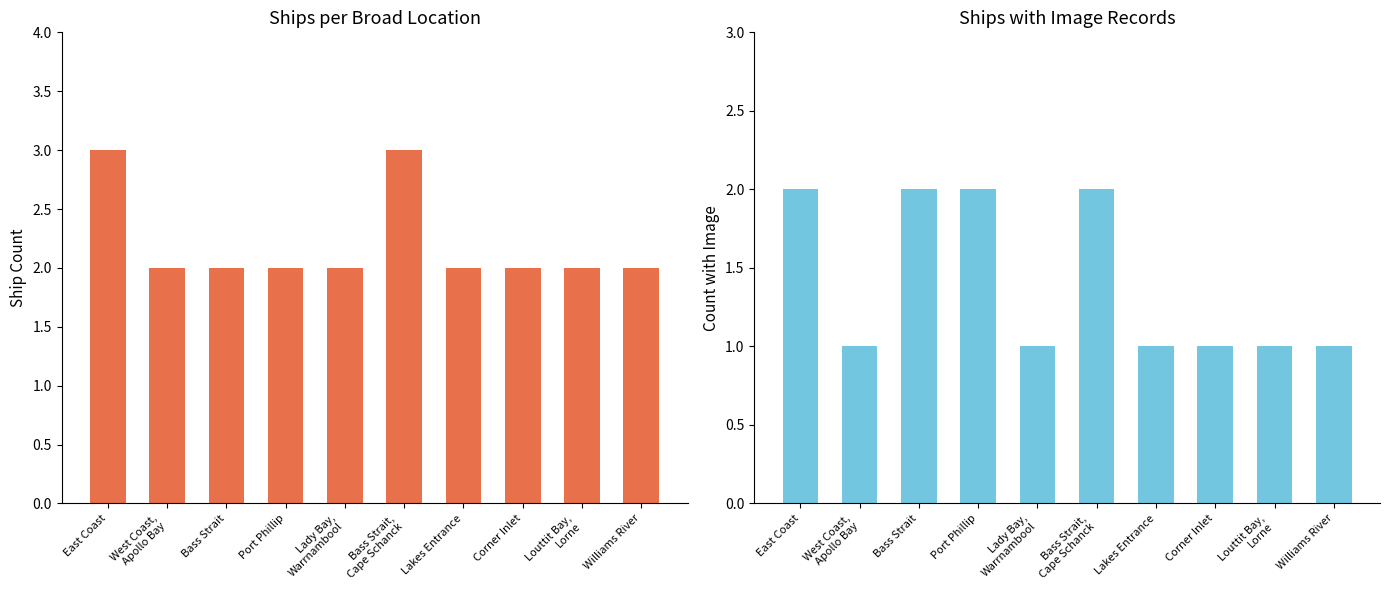

Rank the series at Lady Bay,
Warrnambool from lowest to highest value.

Count with Image, Ship Count